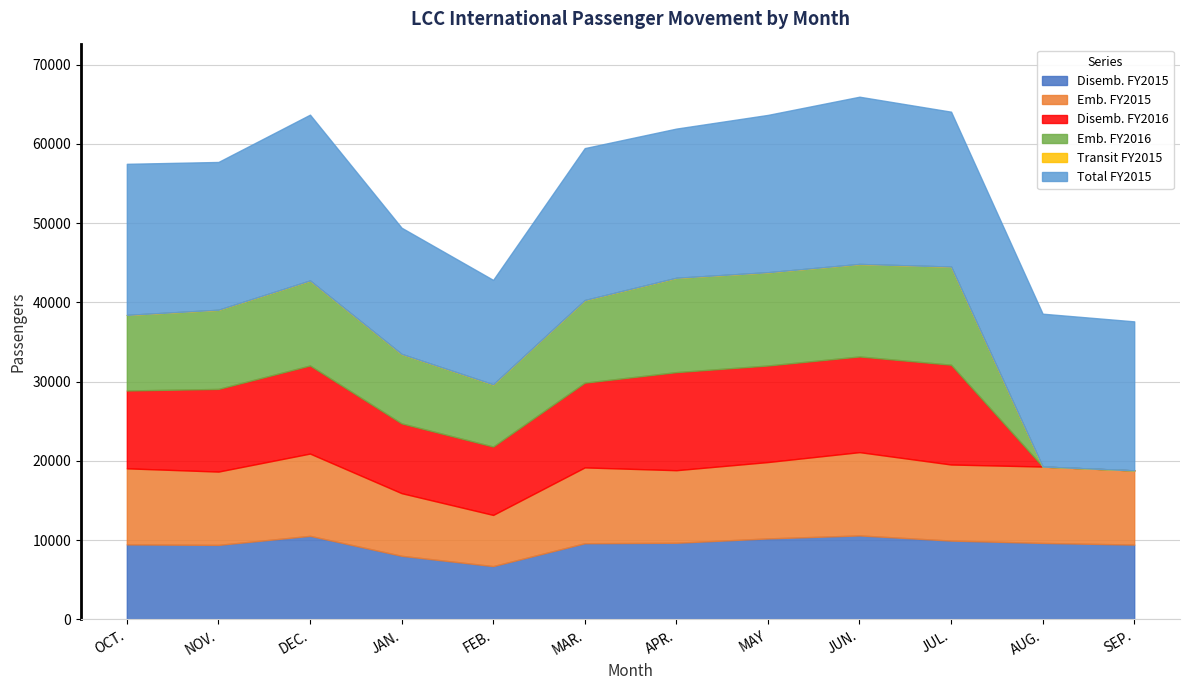

Reading left to right, what are all the values shown in this chart?

Disemb. FY2015: 9464	9402	10544	8024	6726	9611	9671	10218	10595	9944	9649	9440
Emb. FY2015: 9596	9247	10378	7903	6455	9564	9152	9633	10507	9598	9635	9360
Disemb. FY2016: 9820	10430	11113	8805	8628	10691	12373	12182	12072	12590	0	0
Emb. FY2016: 9535	9981	10719	8755	7841	10416	11899	11762	11665	12379	0	0
Transit FY2015: 0	0	0	0	0	0	0	0	0	0	0	0
Total FY2015: 19060	18649	20922	15927	13181	19175	18823	19851	21102	19542	19284	18800